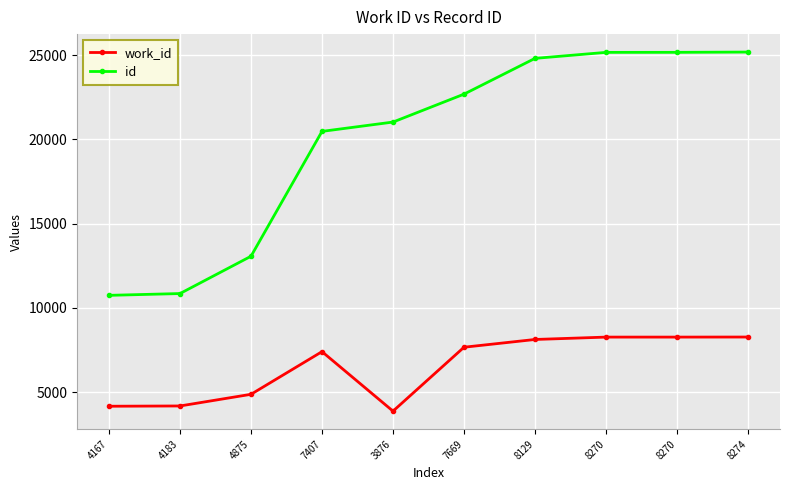

Which series has the largest range (max minus min)?

id